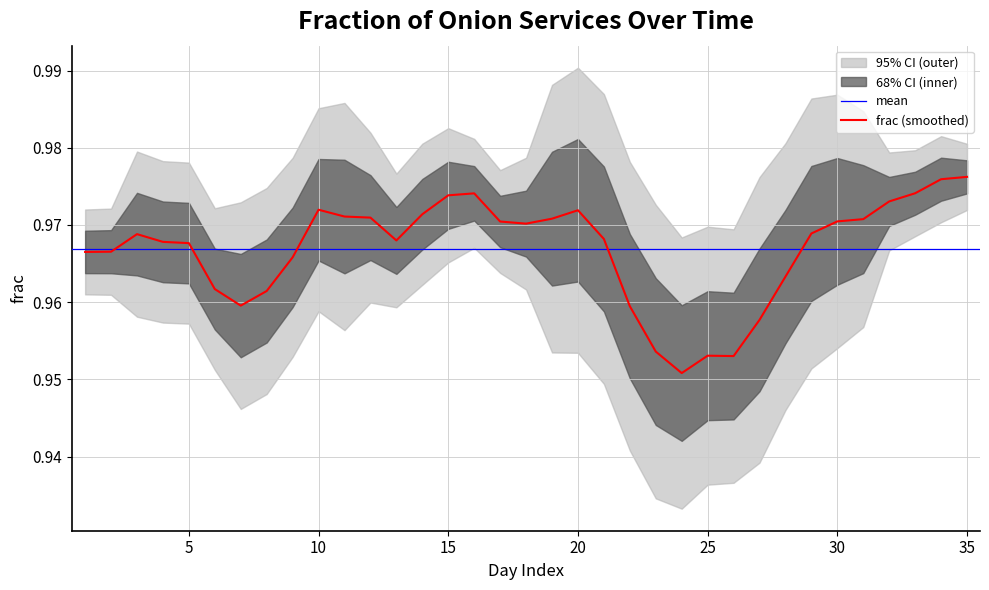

True or false: frac (smoothed) has a value of 1.4 at 25.

False